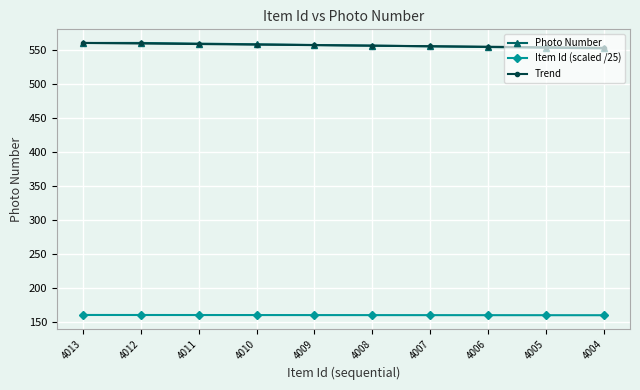

What are all the series names shown in the legend?

Photo Number, Item Id (scaled /25), Trend